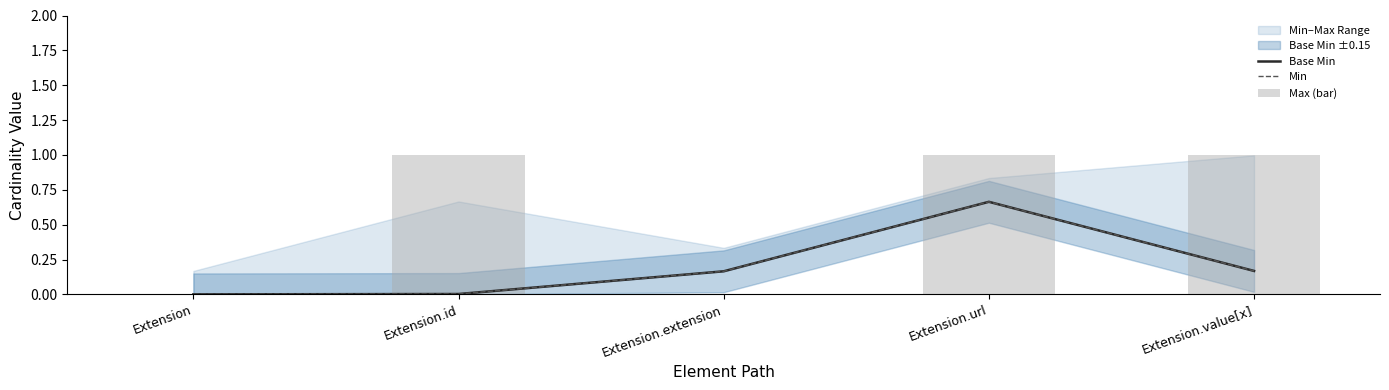

At which category is the sum across all series the highest?

Extension.url